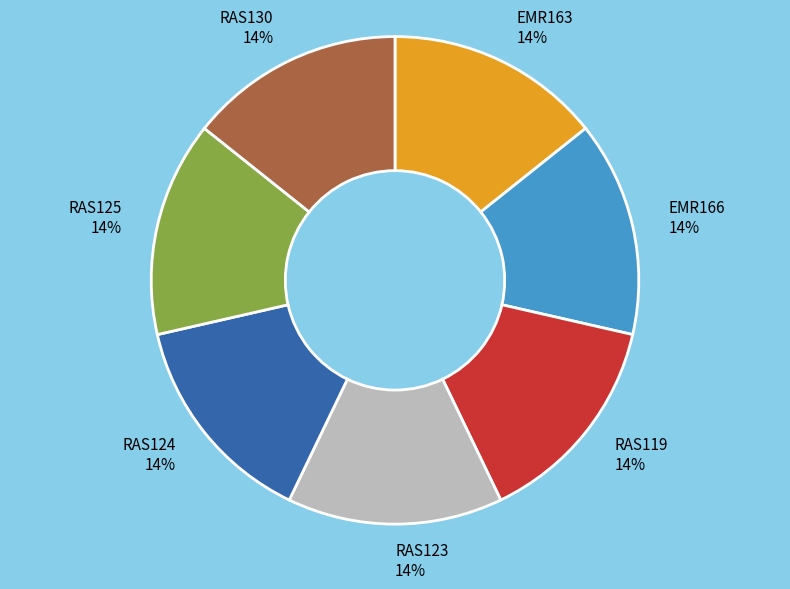

Combined, do RAS130 and RAS119 account for over 50%?

No